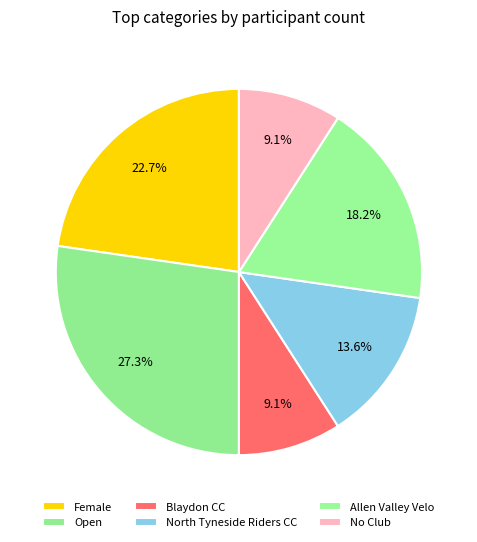

How much of the chart is everything except North Tyneside Riders CC?

86.4%